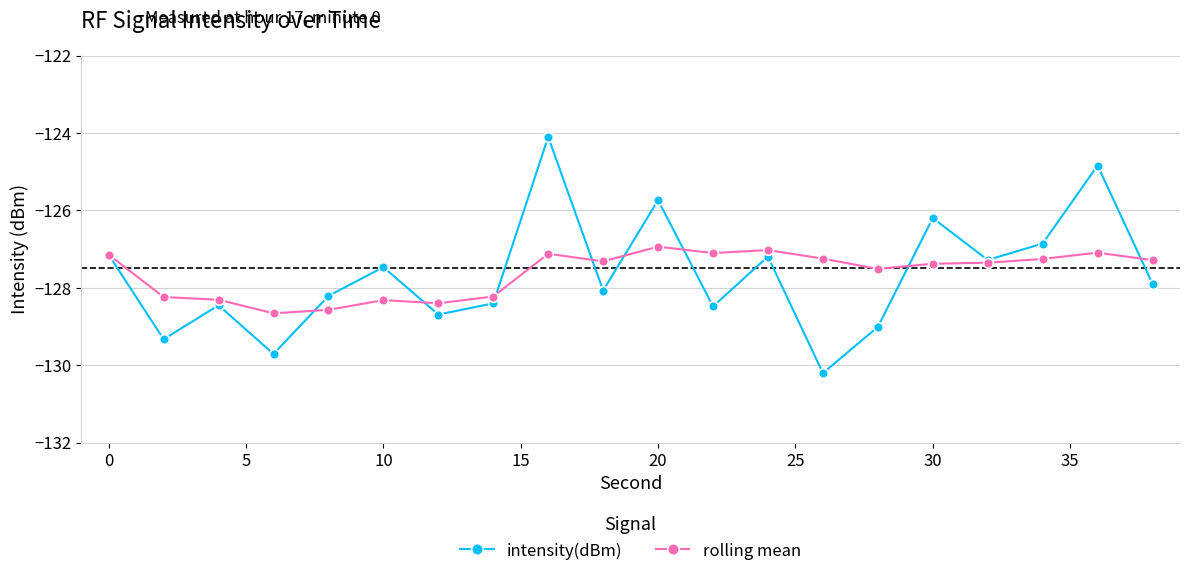

Which series has the widest spread of values?

intensity(dBm)